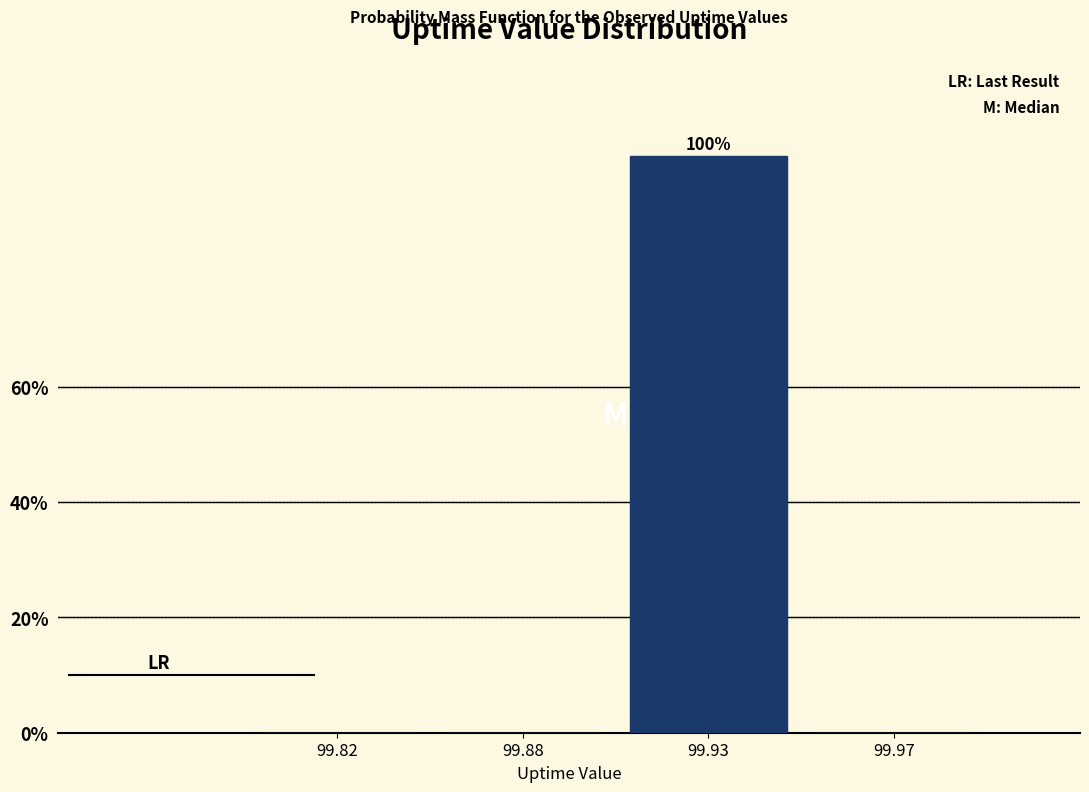

Reading right to left, list all the values displayed in this chart.

99.97=0	99.93=100	99.88=0	99.82=0